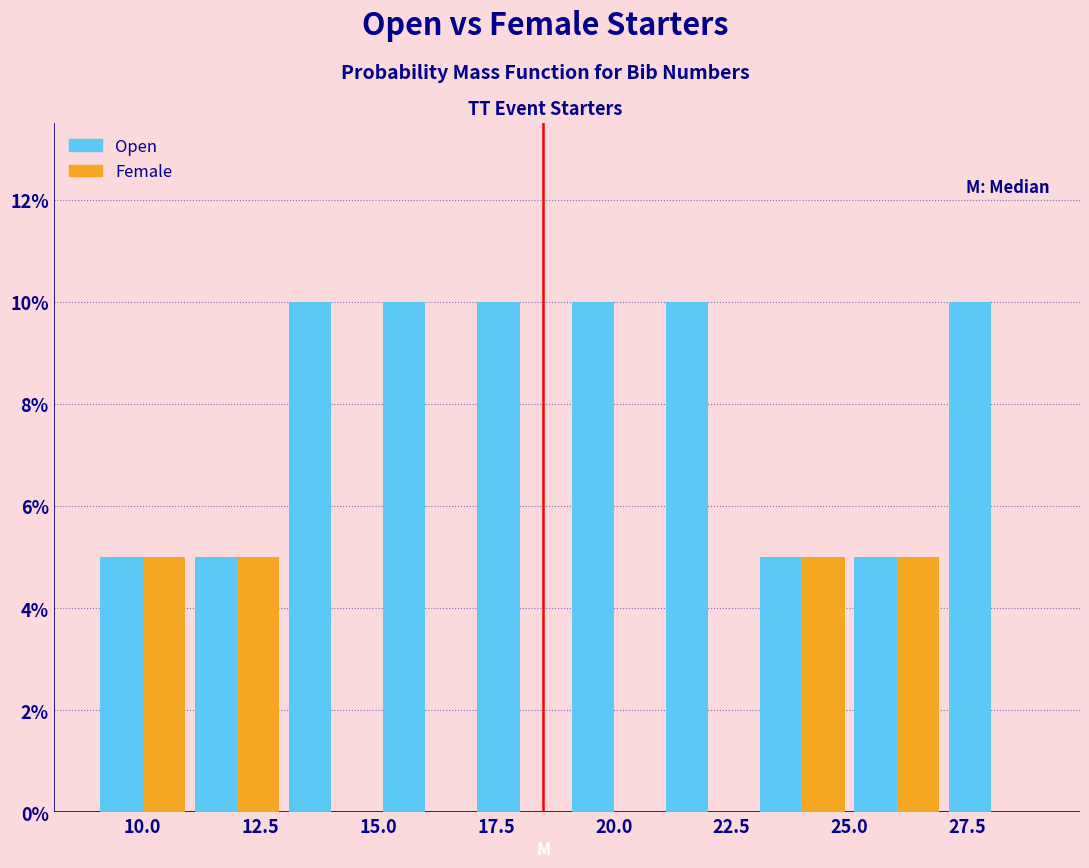

What is the height of the Open bar covering 9 to 11 on the x-axis? The values are not printed on the chart, so give them approximately, as read against the axis.

5